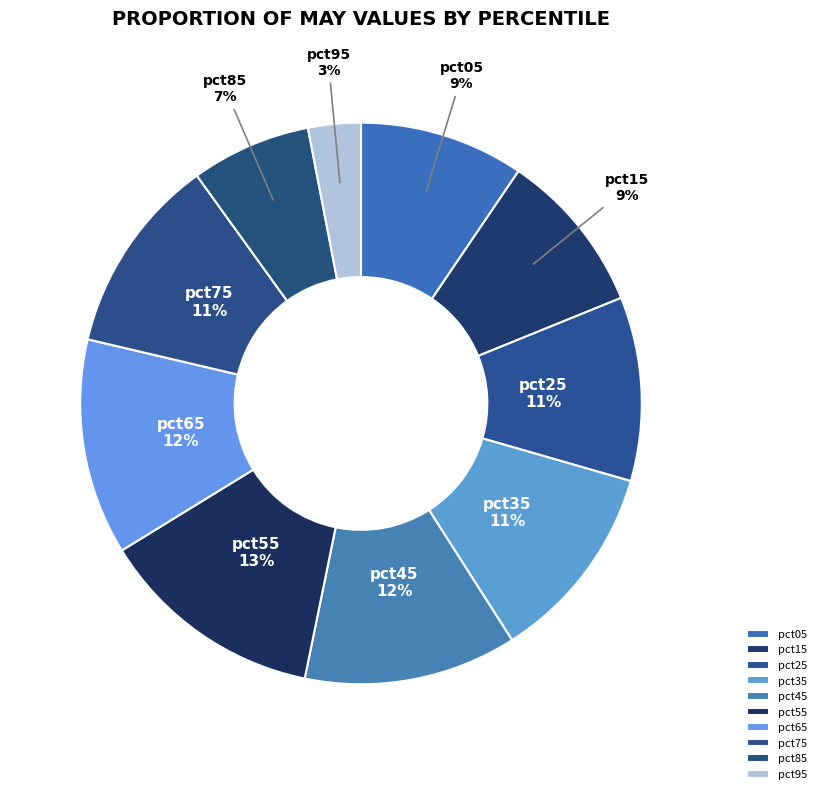

Count the number of slices in the pie.

10